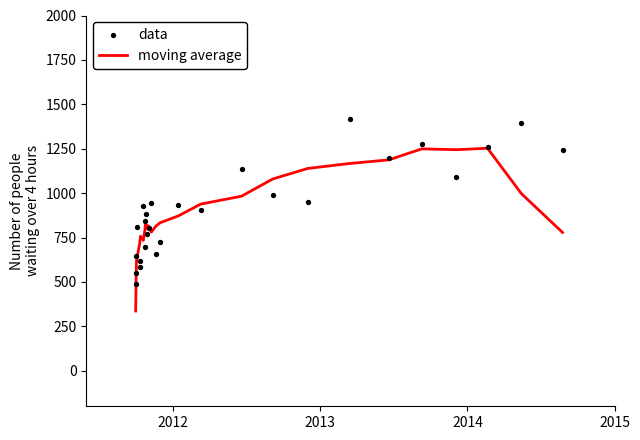

What is the lowest value of the moving average series?

336.2